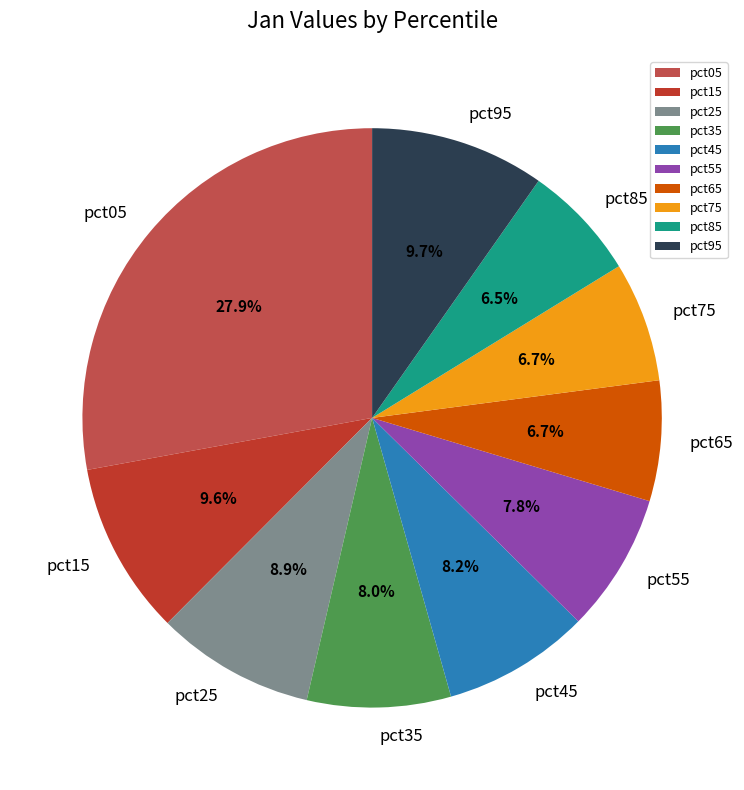

Is it true that pct55 is 8% of the pie?

True